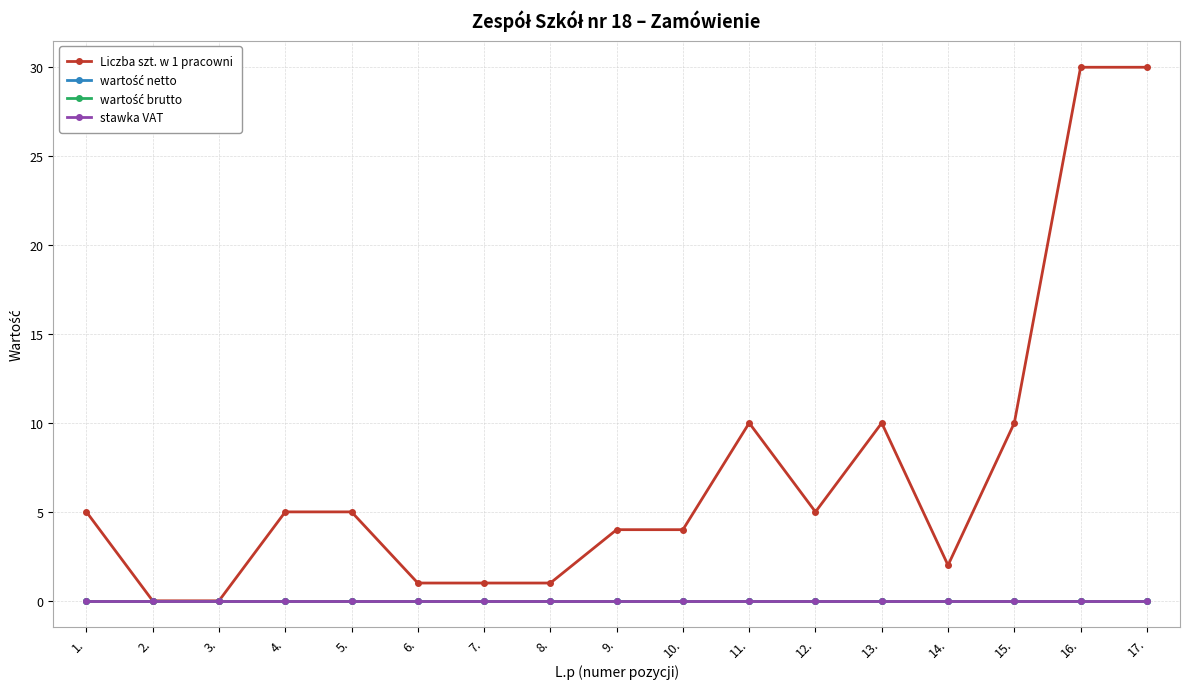

List the series in order of their peak value, lowest first.

wartość netto, wartość brutto, stawka VAT, Liczba szt. w 1 pracowni